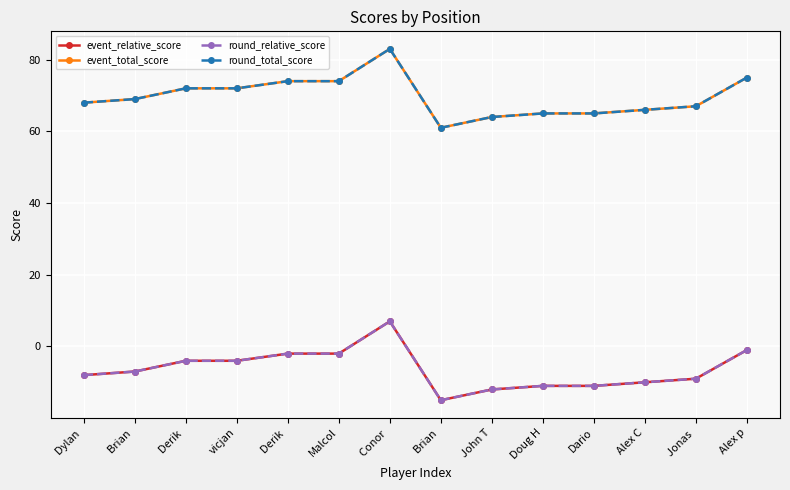

Does the chart have visible grid lines?

Yes